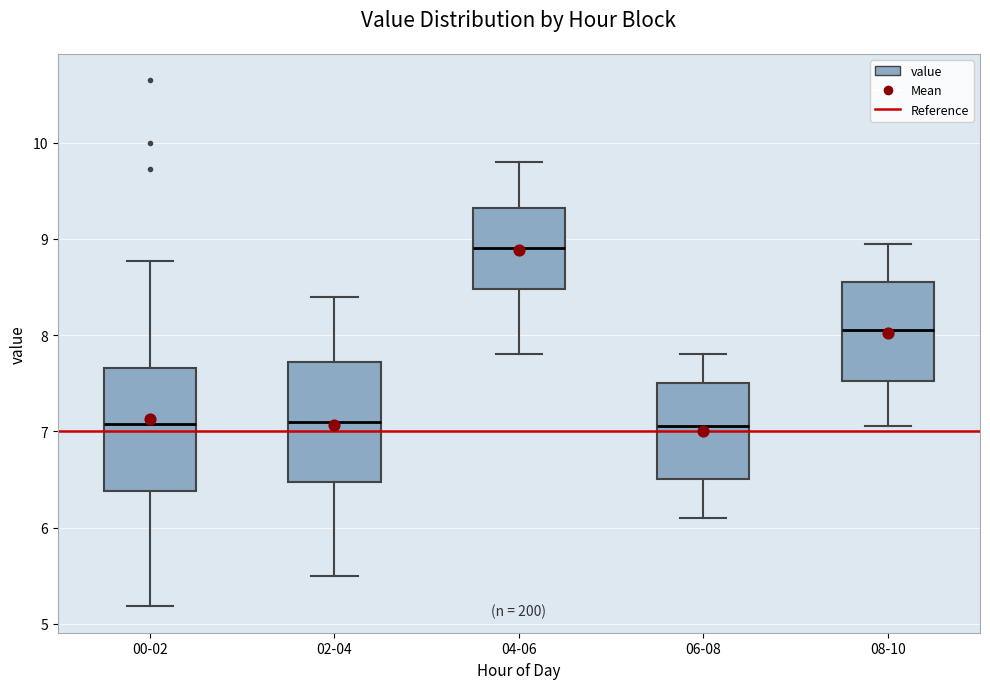

Which box has the highest median line?

04-06